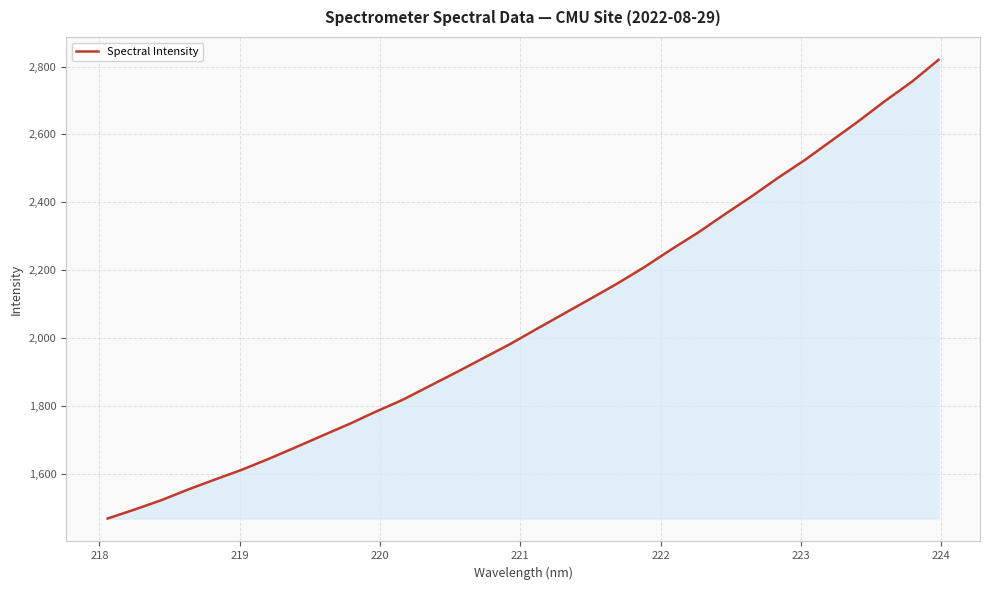

What is the difference between the maximum and minimum values?

1351.3